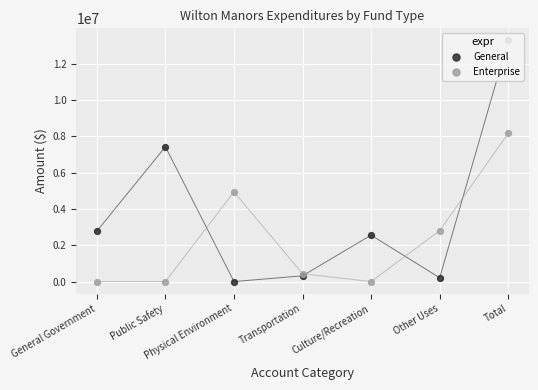

What are all the series names shown in the legend?

General, Enterprise